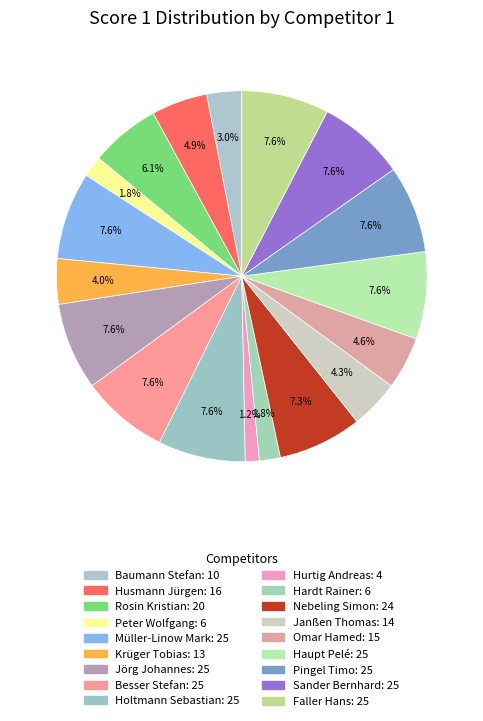

What percentage is the Sander Bernhard slice, to the nearest percent?

8%